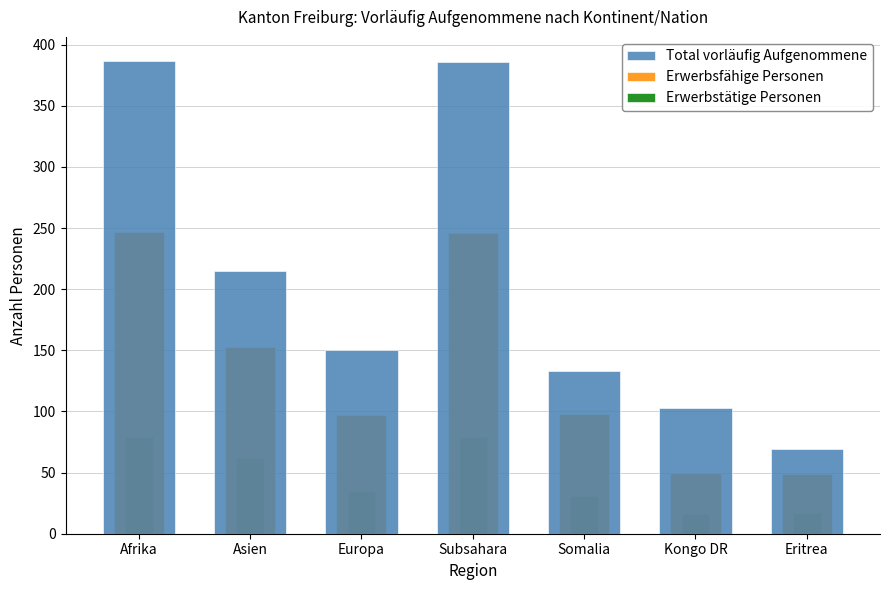

Where does the Total vorläufig Aufgenommene series first go above 150?

Afrika